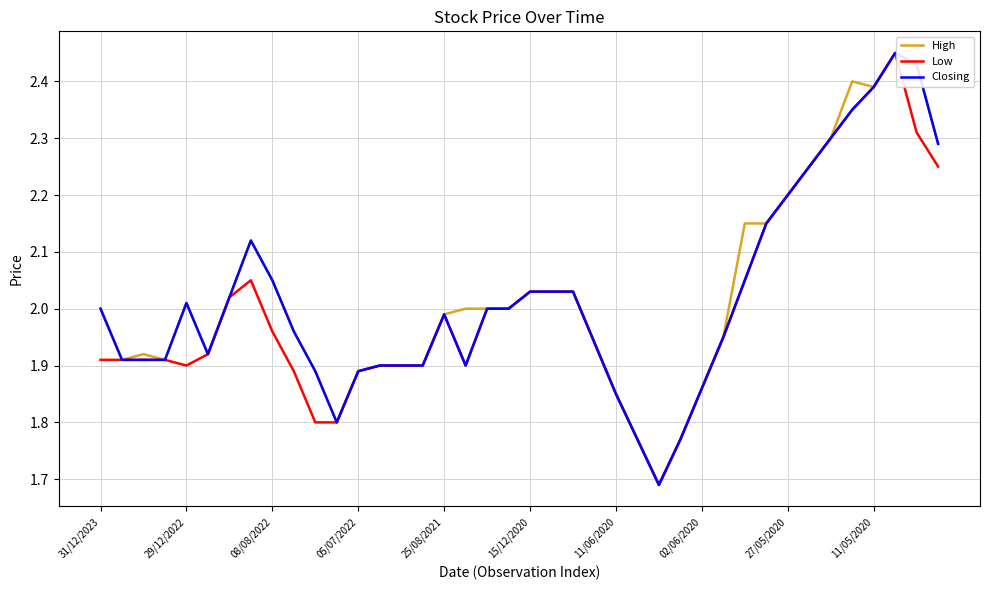

How many lines are shown in the chart?

3